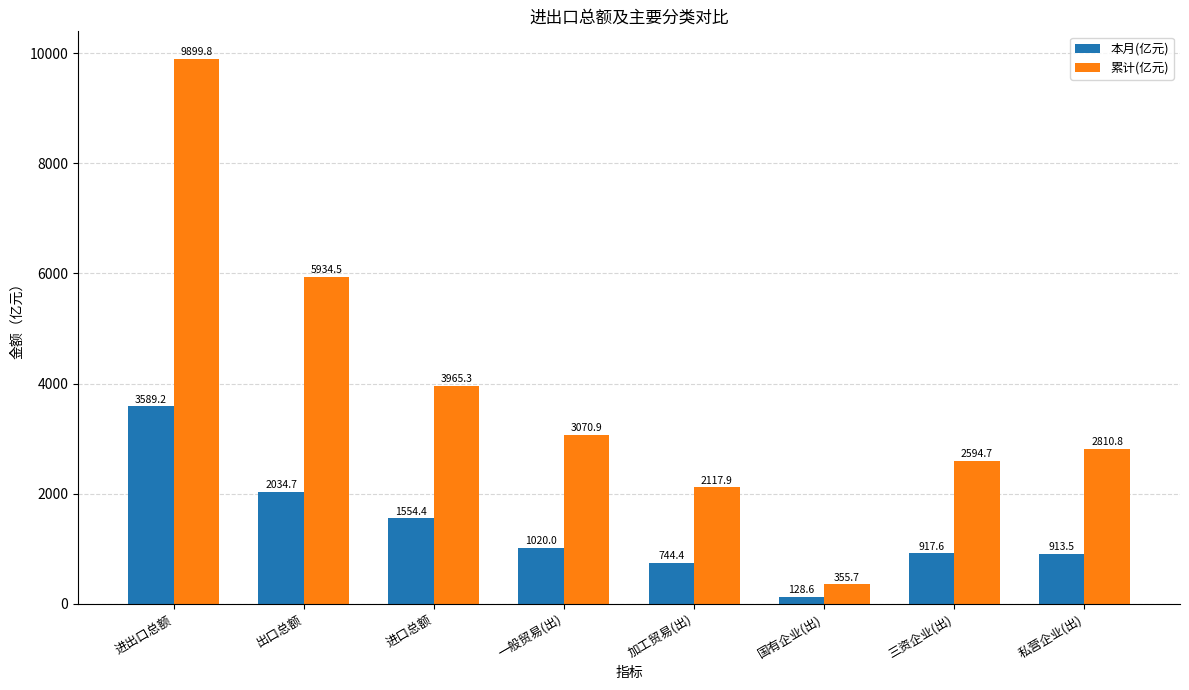

At which category is the sum across all series the highest?

进出口总额